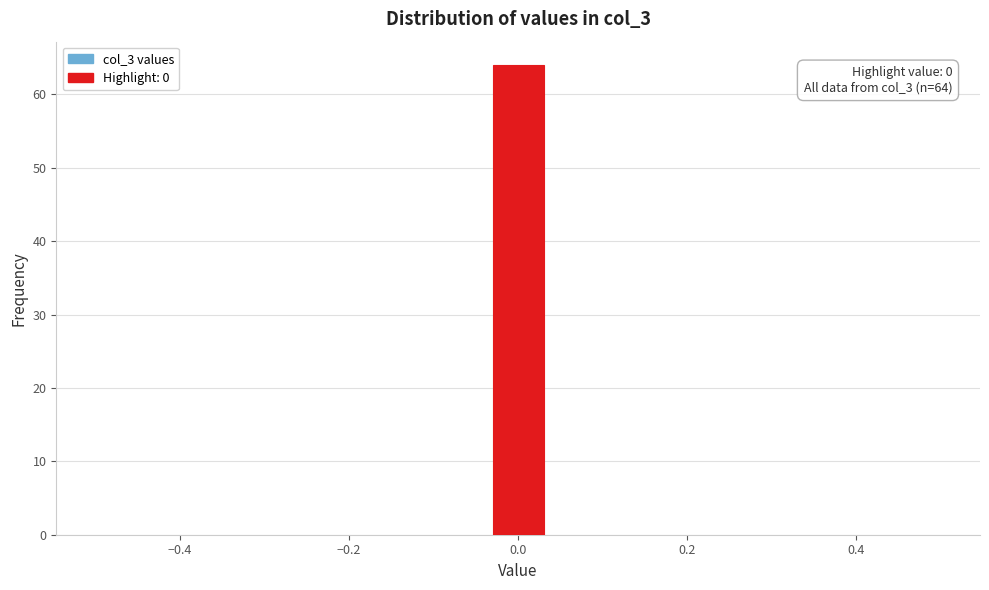

Read against the x-axis, roughly where is the centre of the tallest bar?

0.00